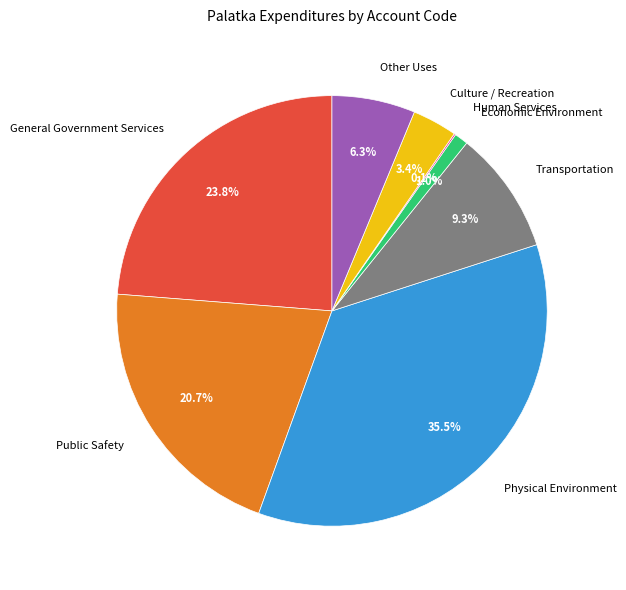

What percentage is NOT represented by Physical Environment?

64.5%